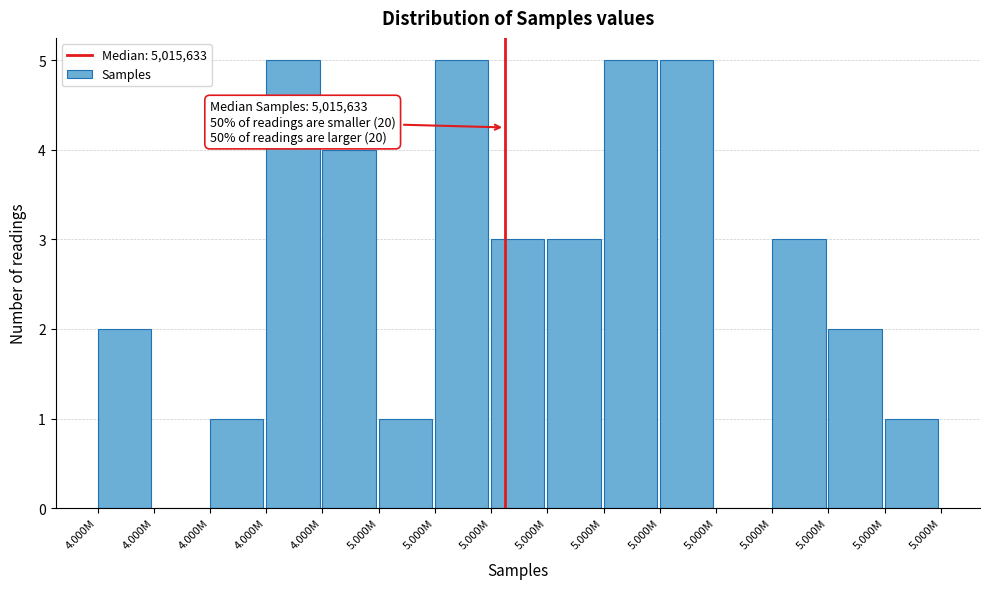

Count the number of data series in this chart.

1